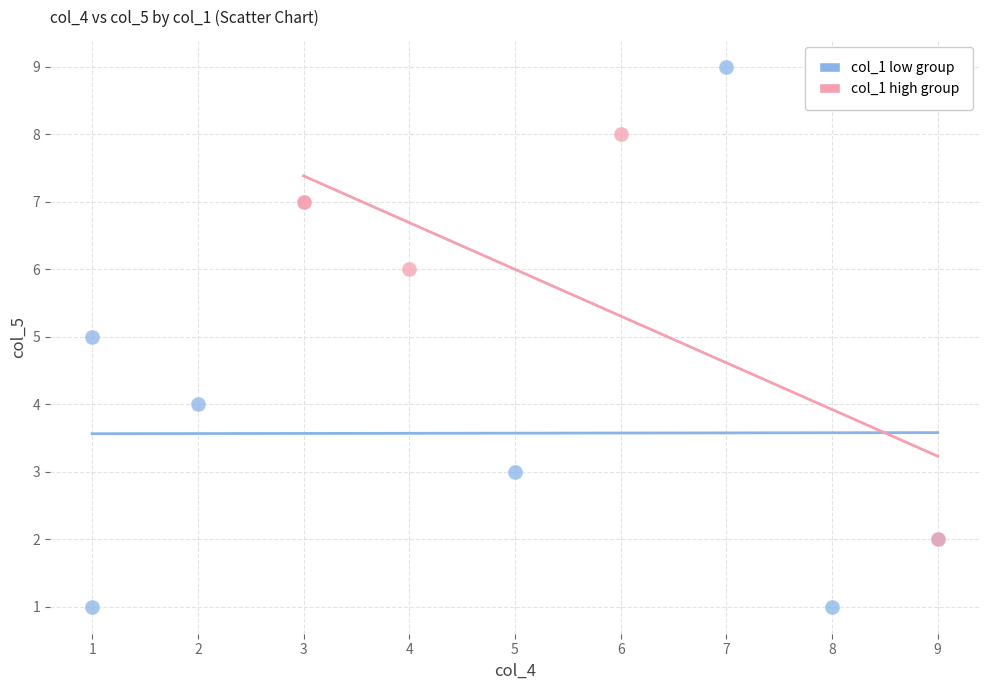

Which series has the largest Y range (max minus min)?

col_1 low group